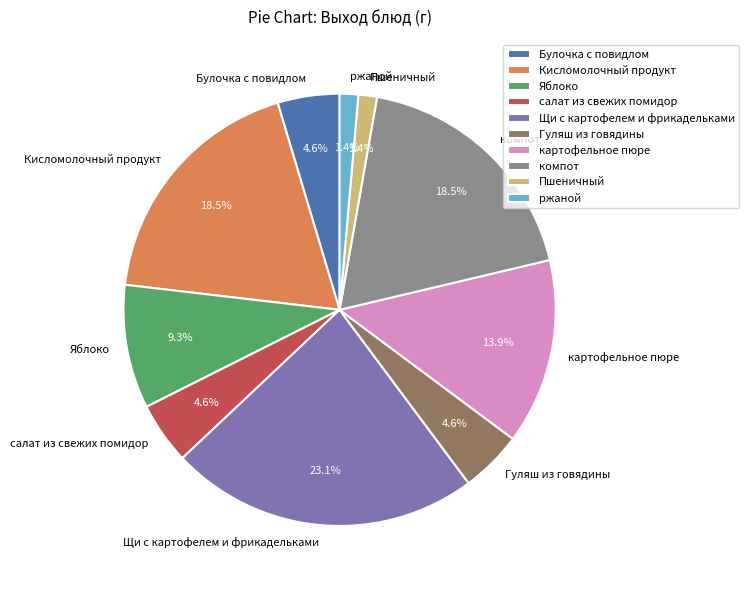

The ржаной slice represents 1% of the pie. True or false?

True